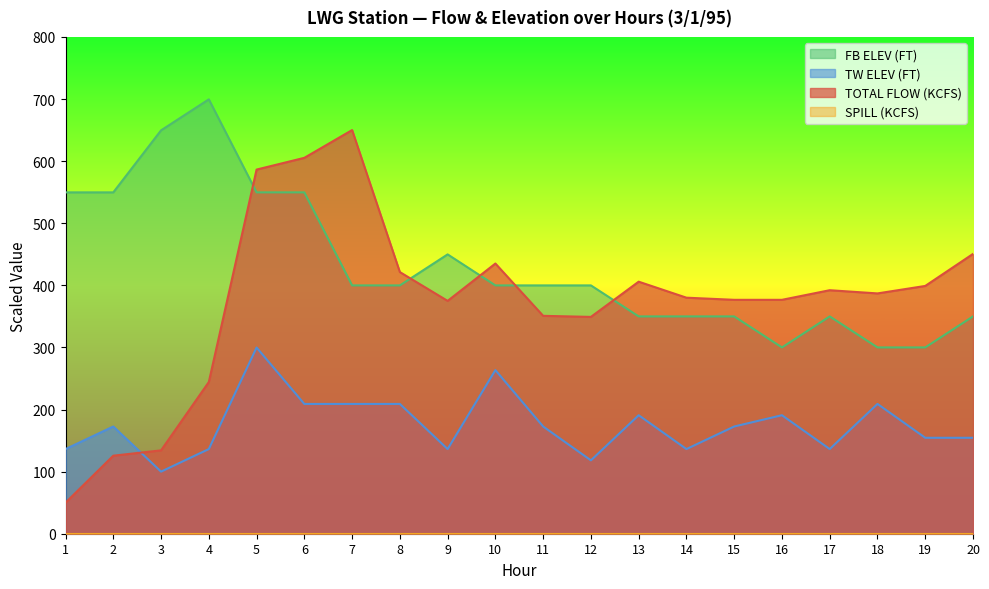

The TW ELEV (FT) series shows 154.5 at 19. True or false?

True